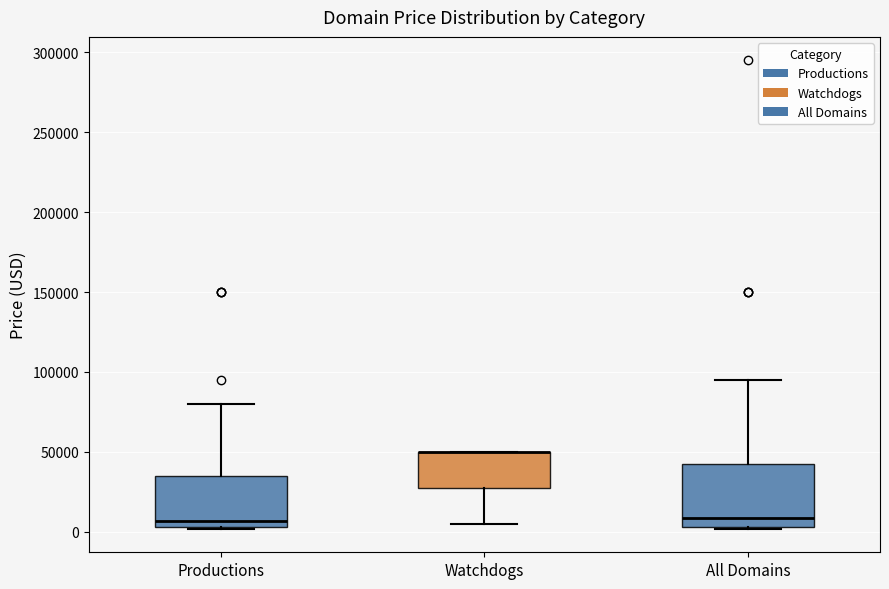

Reading left to right, transcribe this box plot: for each box, give where its median line is, the range the box spans, and where its two whiskers end, as read against the y-axis. The values are not printed on the chart, so give them approximately, as read against the axis.

Productions: median 5000 (just above the box's lower edge), box 5000 to 35000, whiskers 0 to 80000
Watchdogs: median 50000 (drawn on the box's upper edge), box 25000 to 50000, whiskers 5000 to 50000
All Domains: median 10000, box 5000 to 40000, whiskers 0 to 95000